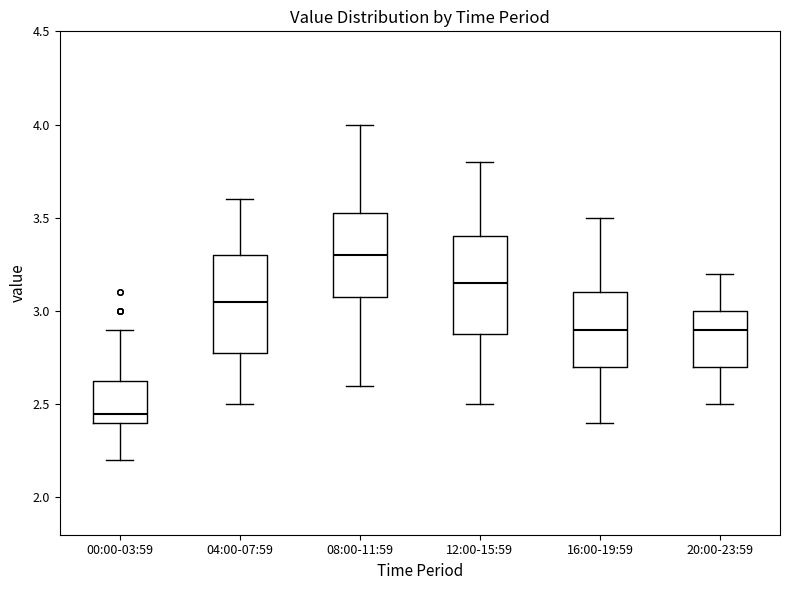

Reading left to right, read every box against the y-axis: the position of its median line, the range the box covers, and the ends of its whiskers. The values are not printed on the chart, so give them approximately, as read against the axis.

00:00-03:59: median 2.45, box 2.40 to 2.65, whiskers 2.20 to 2.90
04:00-07:59: median 3.05, box 2.80 to 3.30, whiskers 2.50 to 3.60
08:00-11:59: median 3.30, box 3.10 to 3.55, whiskers 2.60 to 4.00
12:00-15:59: median 3.15, box 2.90 to 3.40, whiskers 2.50 to 3.80
16:00-19:59: median 2.90, box 2.70 to 3.10, whiskers 2.40 to 3.50
20:00-23:59: median 2.90, box 2.70 to 3.00, whiskers 2.50 to 3.20